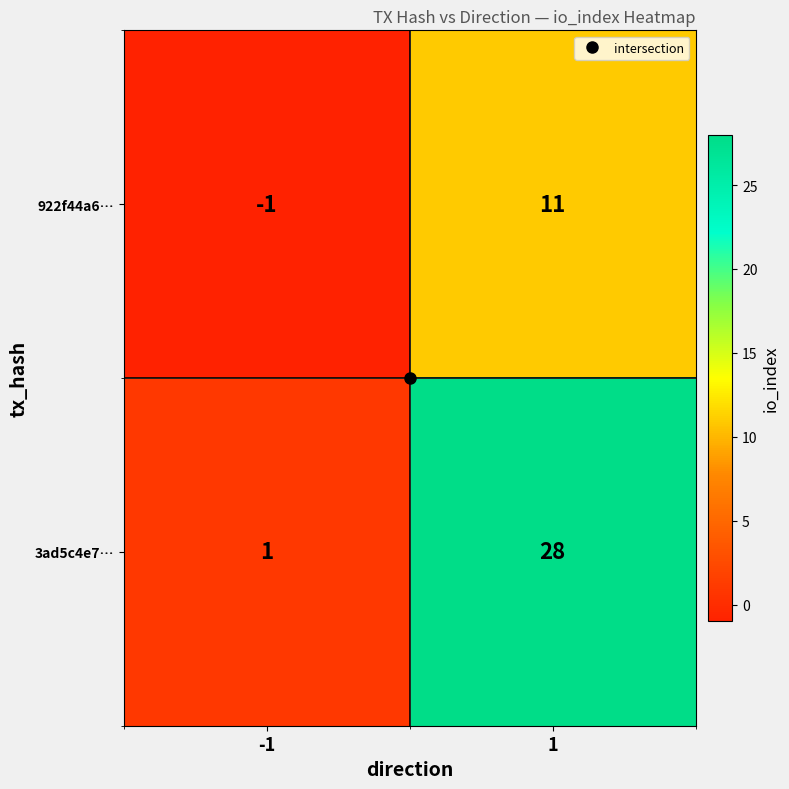

What is the smallest value displayed?

-1